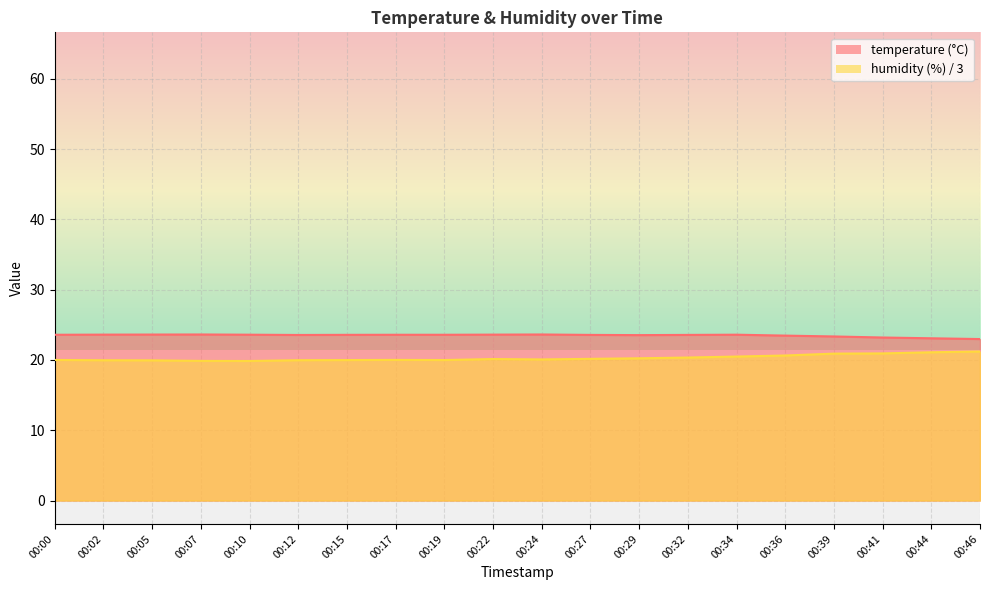

What is the sum of the temperature values at 00:15 and 00:32?

47.1